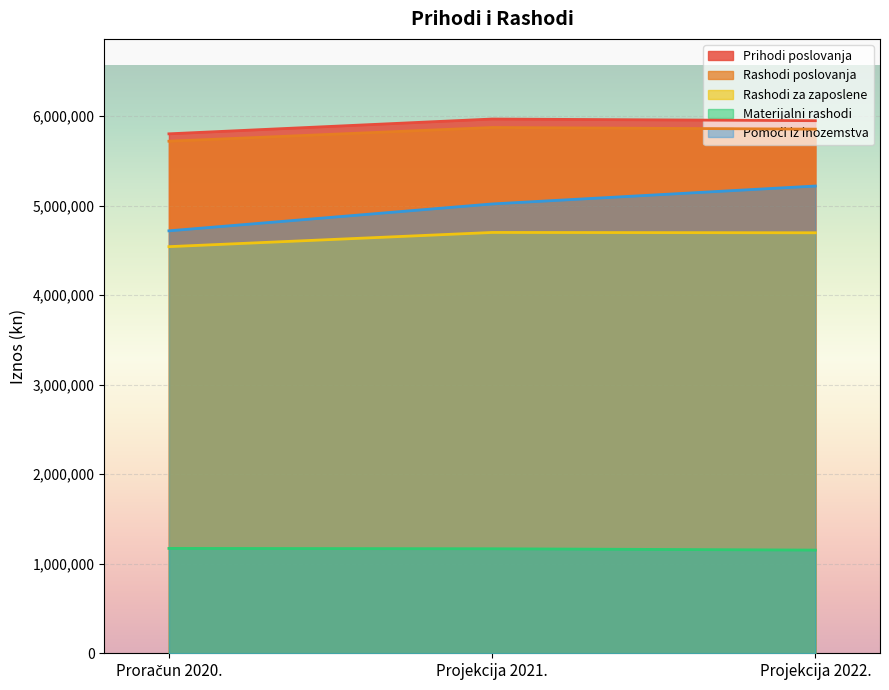

At how many categories does at least one series exceed 2517306?

3